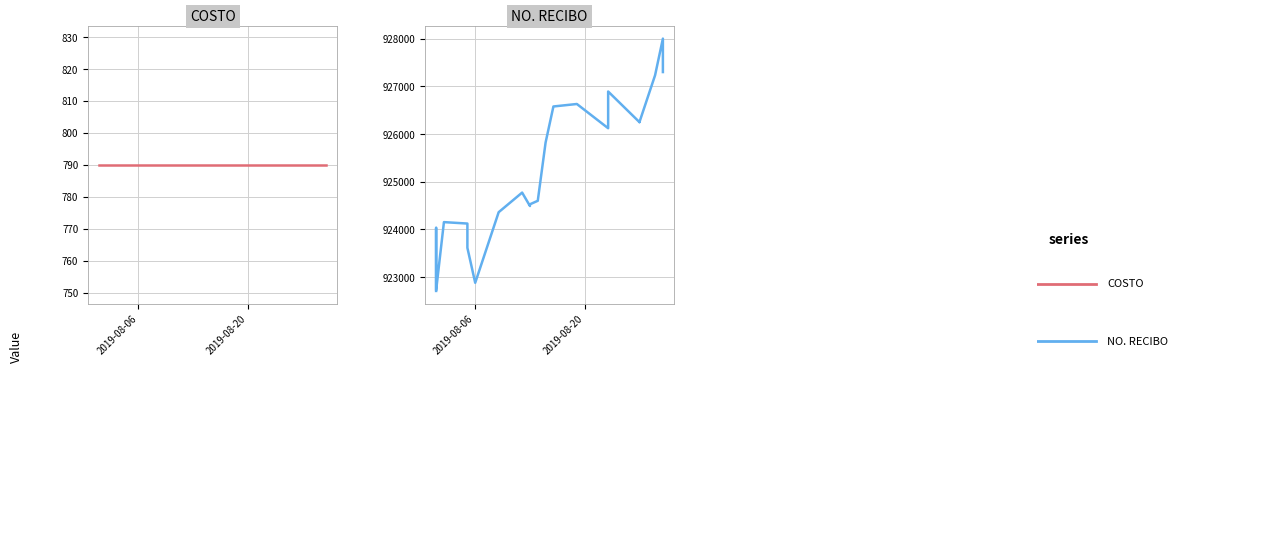

At how many categories does at least one series exceed 818829?

23